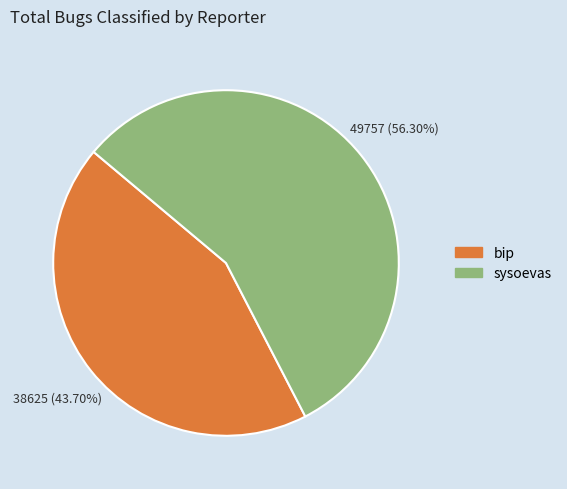

Which slice is the smallest?

bip